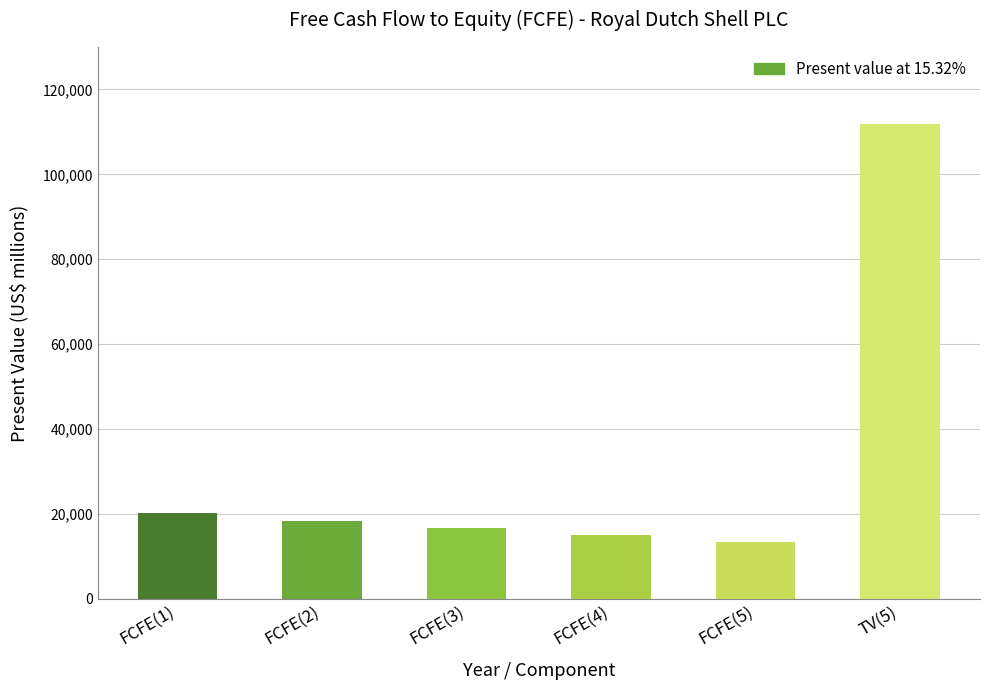

What is the ratio of the value at FCFE(4) to the value at FCFE(3)?

0.9